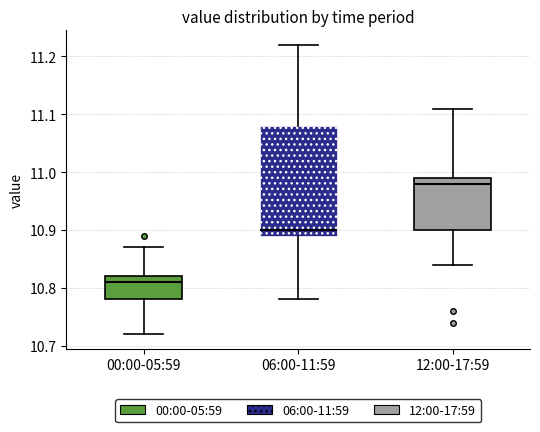

Reading left to right, read every box against the y-axis: the position of its median line, the range the box covers, and the ends of its whiskers. The values are not printed on the chart, so give them approximately, as read against the axis.

00:00-05:59: median 10.81, box 10.78 to 10.82, whiskers 10.72 to 10.87
06:00-11:59: median 10.90, box 10.89 to 11.08, whiskers 10.78 to 11.22
12:00-17:59: median 10.98, box 10.90 to 10.99, whiskers 10.84 to 11.11